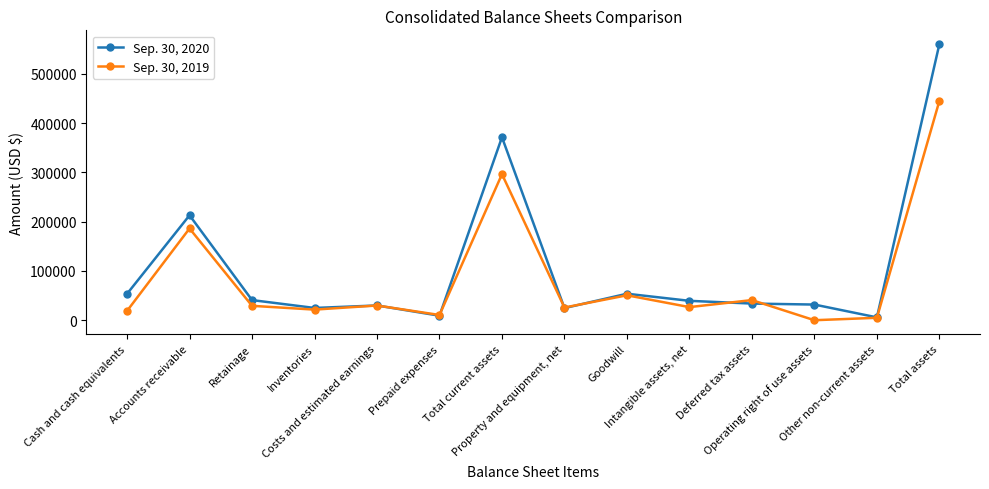

Which series has the widest spread of values?

Sep. 30, 2020